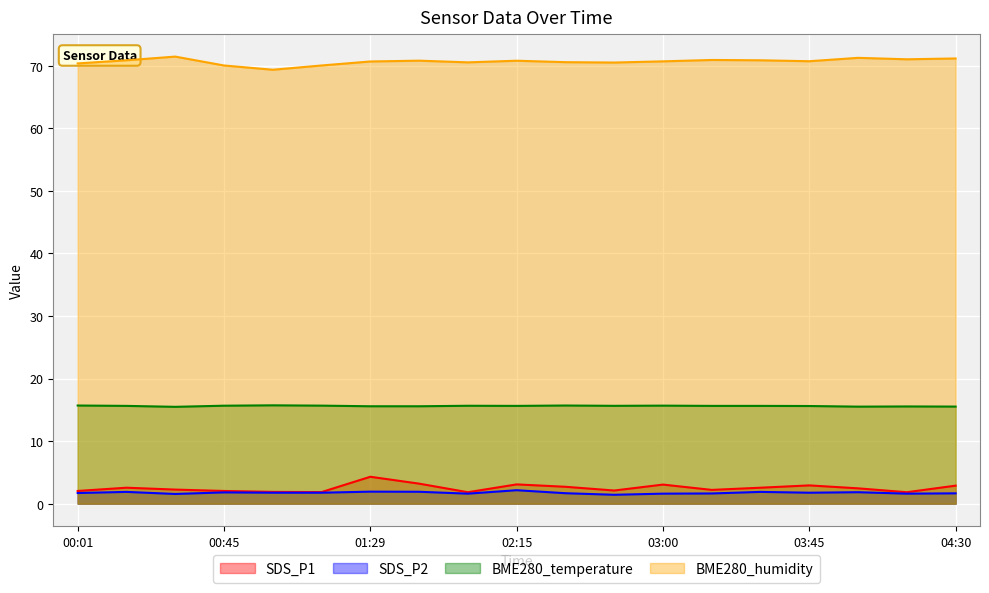

What is the sum of all SDS_P1 values?

47.7